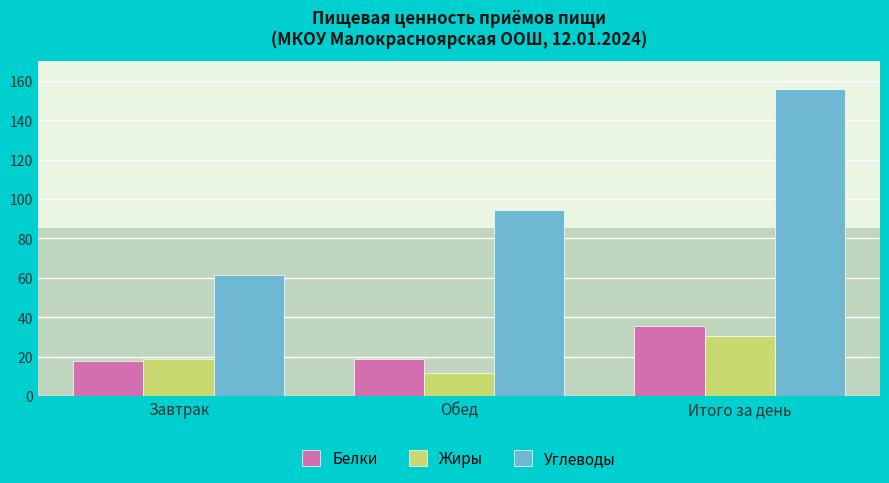

Does the chart contain stacked bars?

No